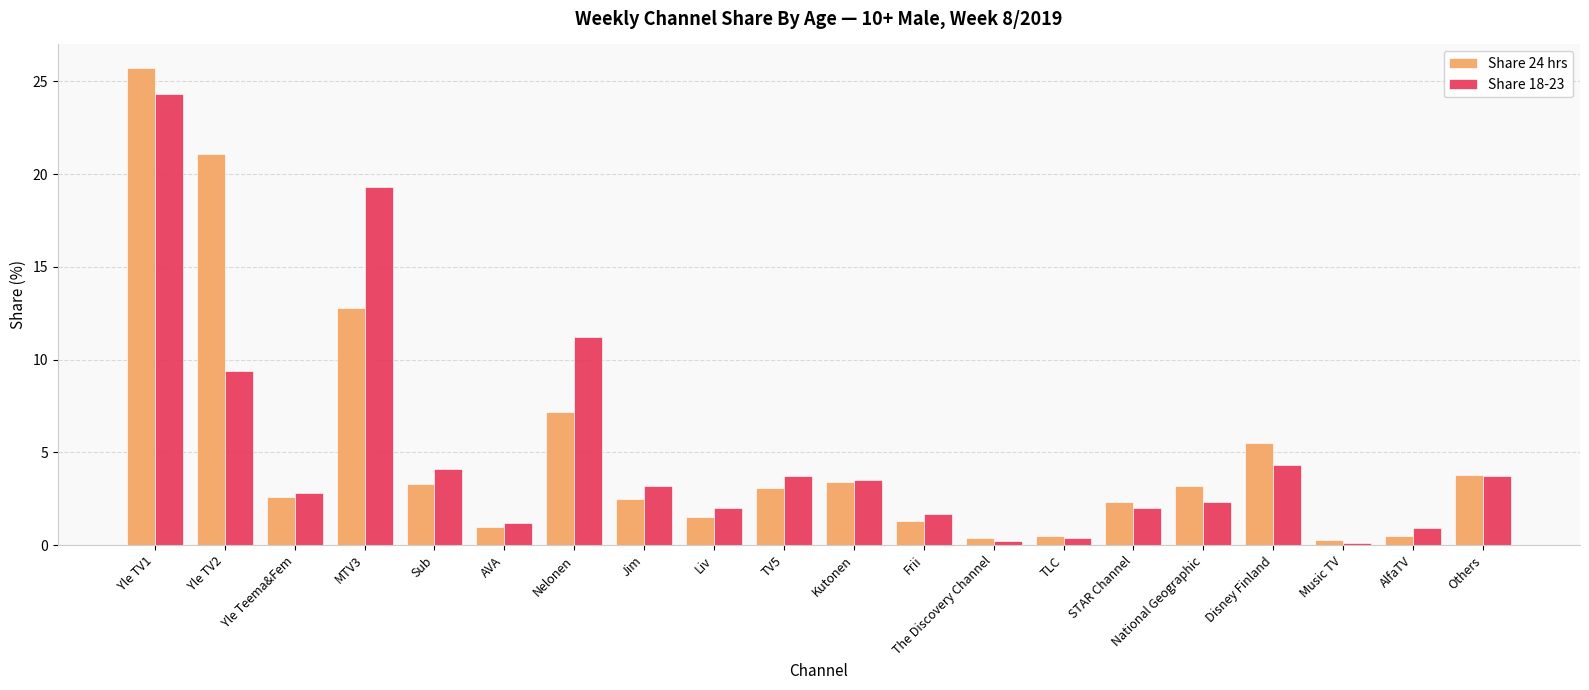

What are all the series names shown in the legend?

Share 24 hrs, Share 18-23